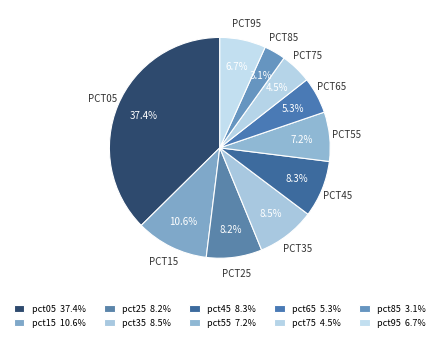

How many slices are in this pie chart?

10